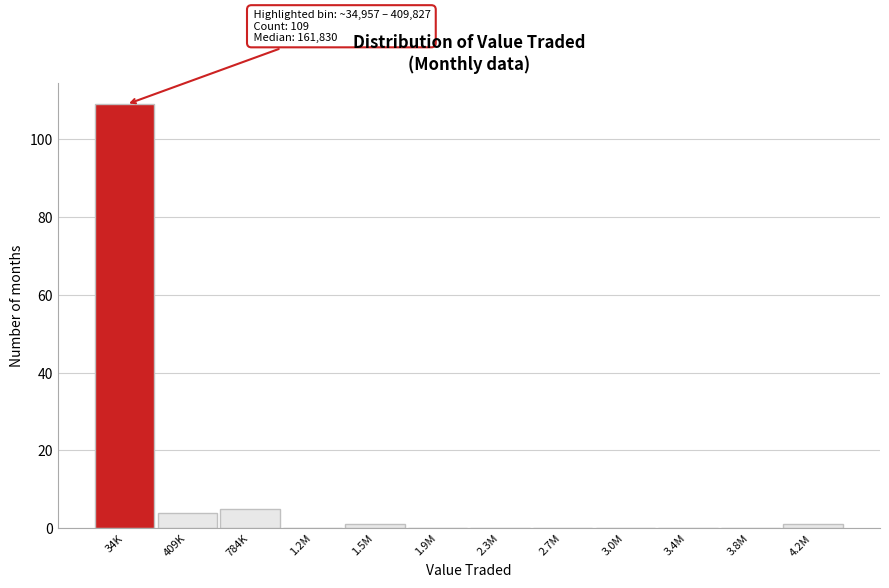

Reading left to right, what are all the values shown in this chart?

34K=109	409K=4	784K=5	1.2M=0	1.5M=1	1.9M=0	2.3M=0	2.7M=0	3.0M=0	3.4M=0	3.8M=0	4.2M=1